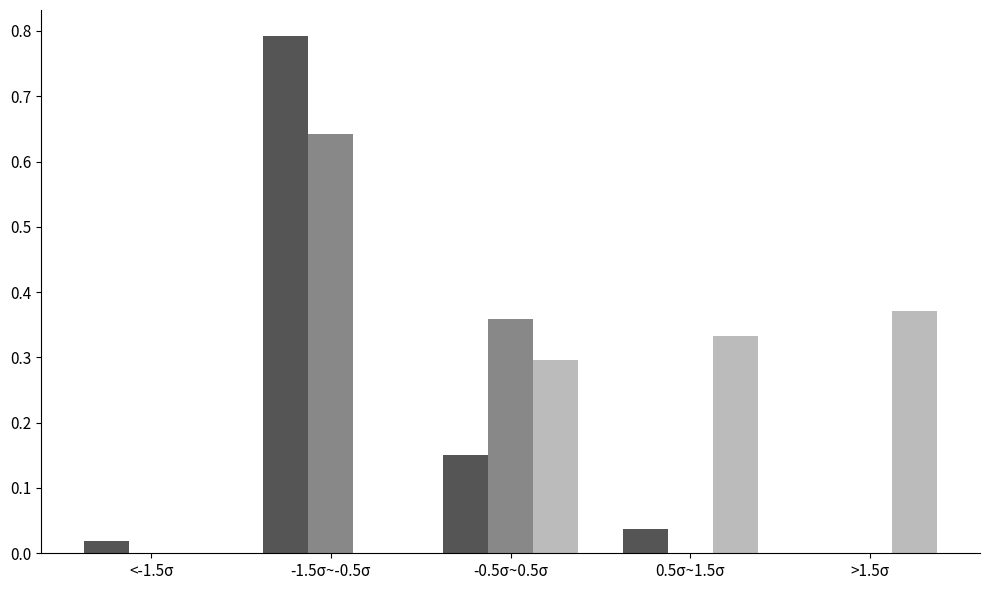

What is the total value across all series at -0.5σ~0.5σ?

0.8